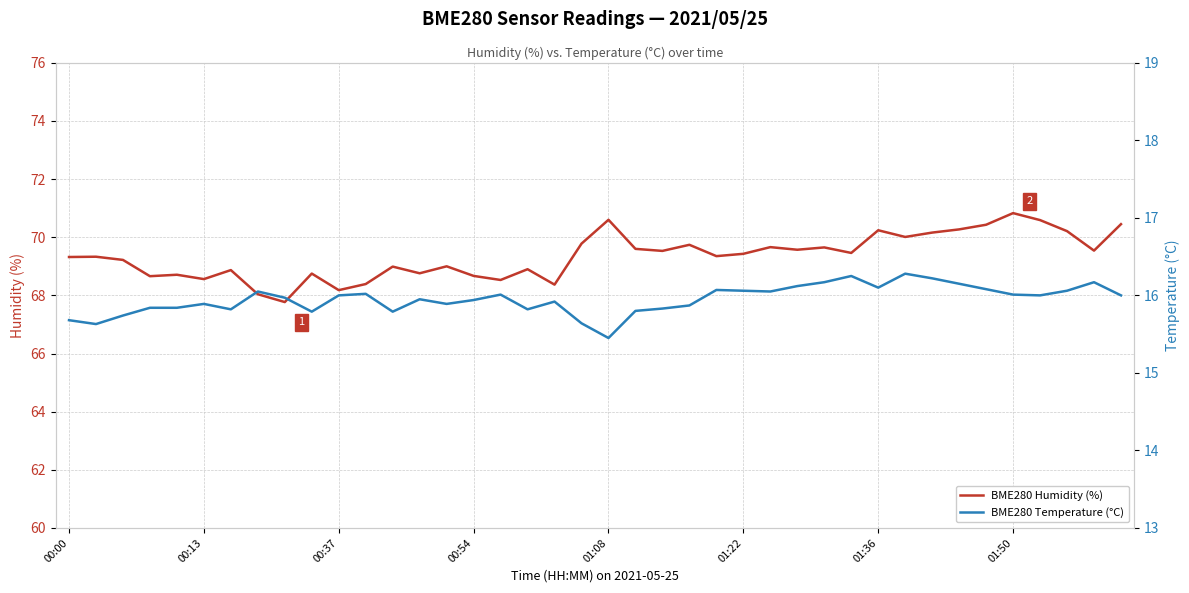

The value of BME280 Humidity (%) at 23 is 21.5. True or false?

False